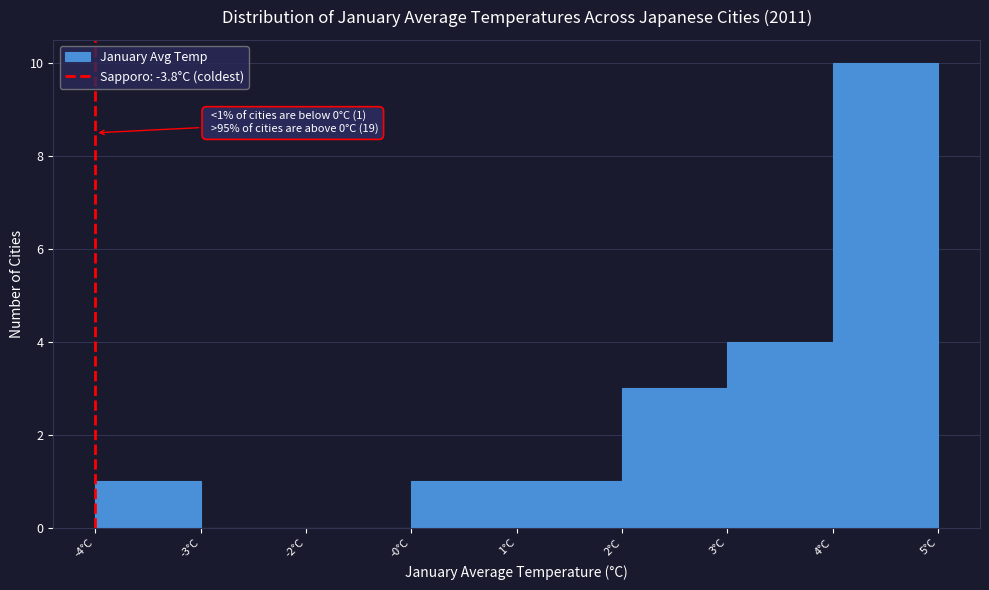

Reading right to left, list all the values displayed in this chart.

4°C=10	3°C=4	2°C=3	1°C=1	-0°C=1	-2°C=0	-3°C=0	-4°C=1